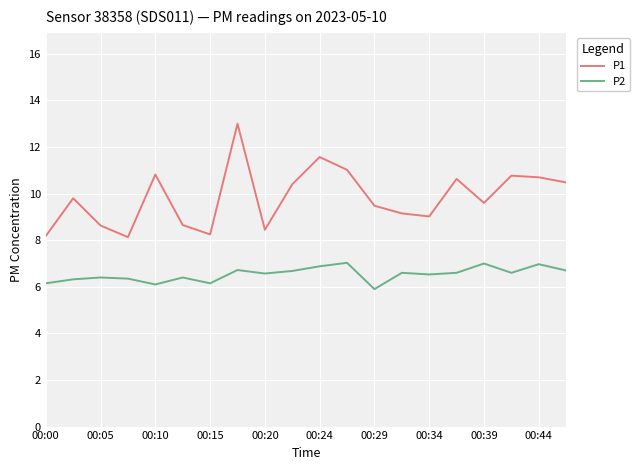

Which series has the largest total across all categories?

P1